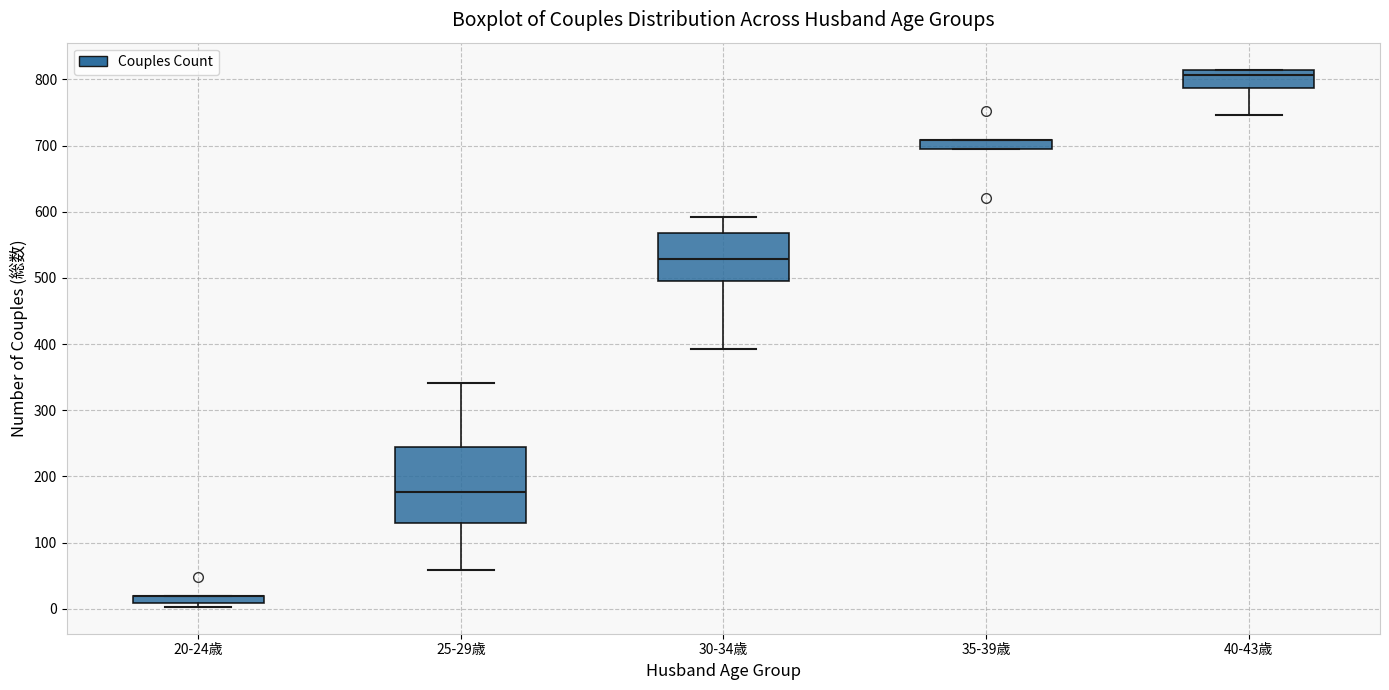

Comparing the boxes themselves (not the whiskers), which one is the tallest?

25-29歳